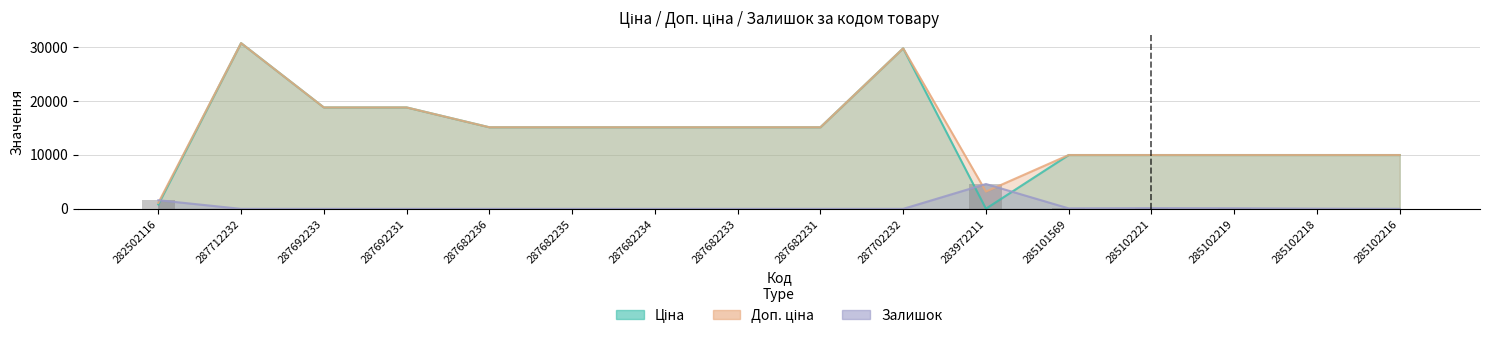

How many bars are there in each group?

3